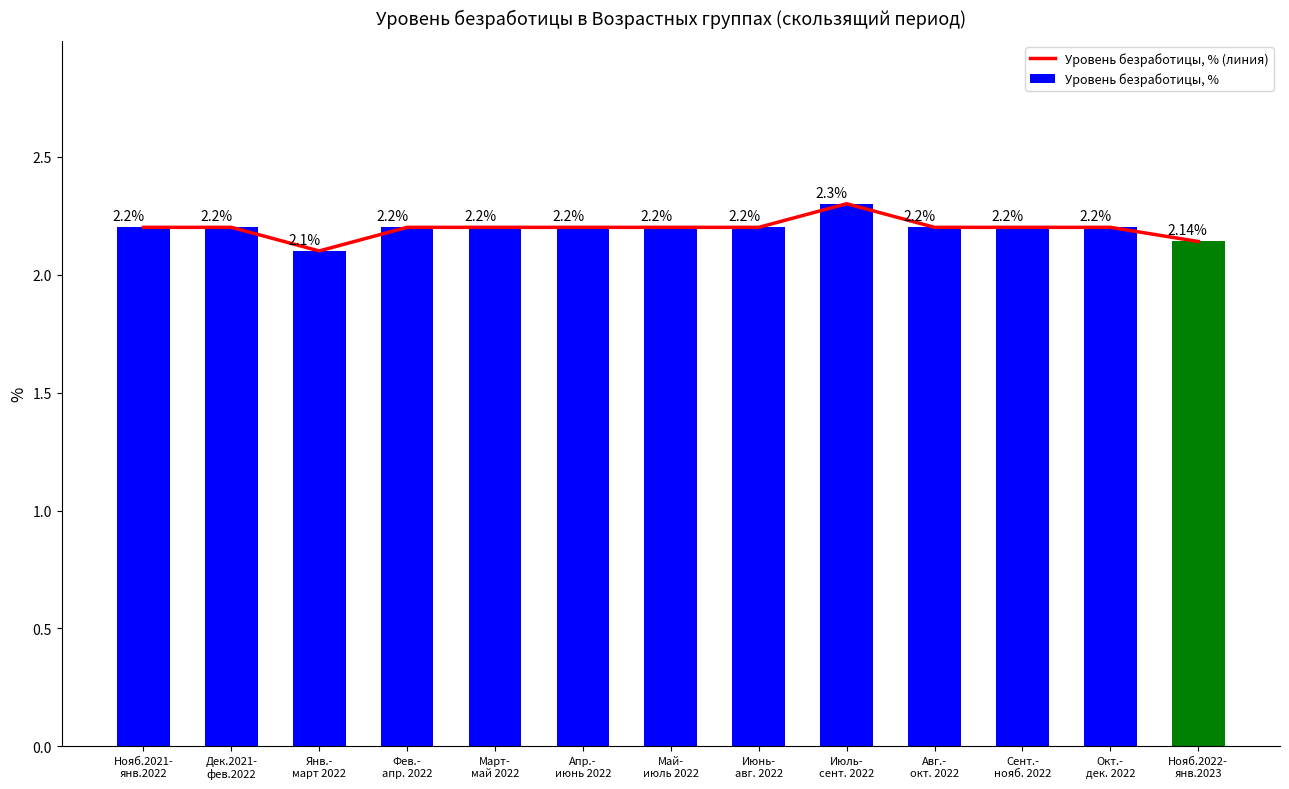

What is the sum of all Уровень безработицы, % values?

28.5